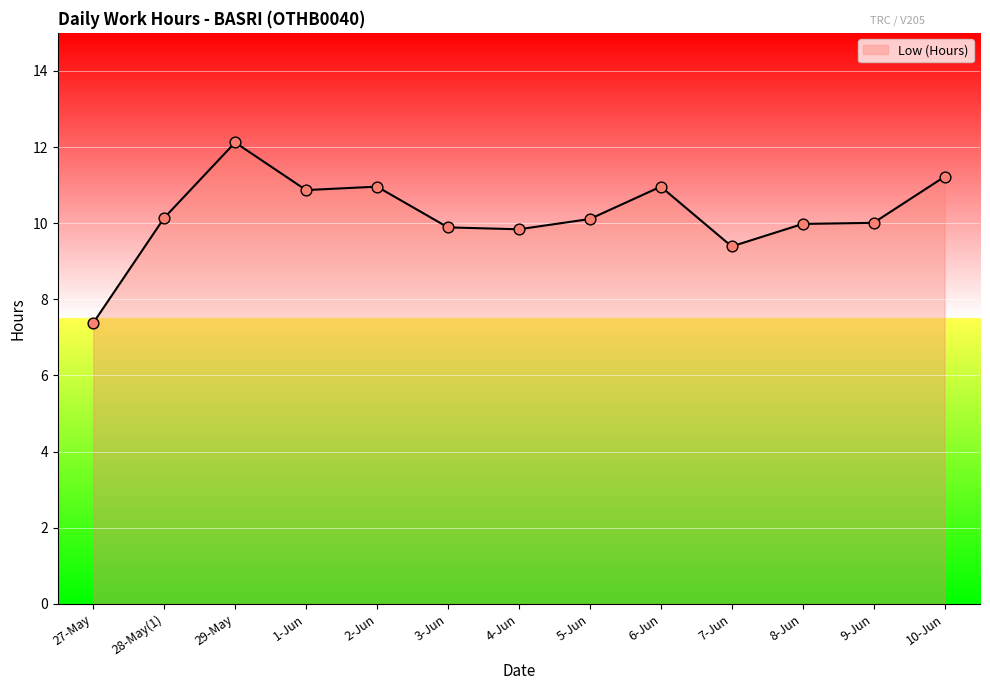

Which has a higher value, 1-Jun or 10-Jun?

10-Jun